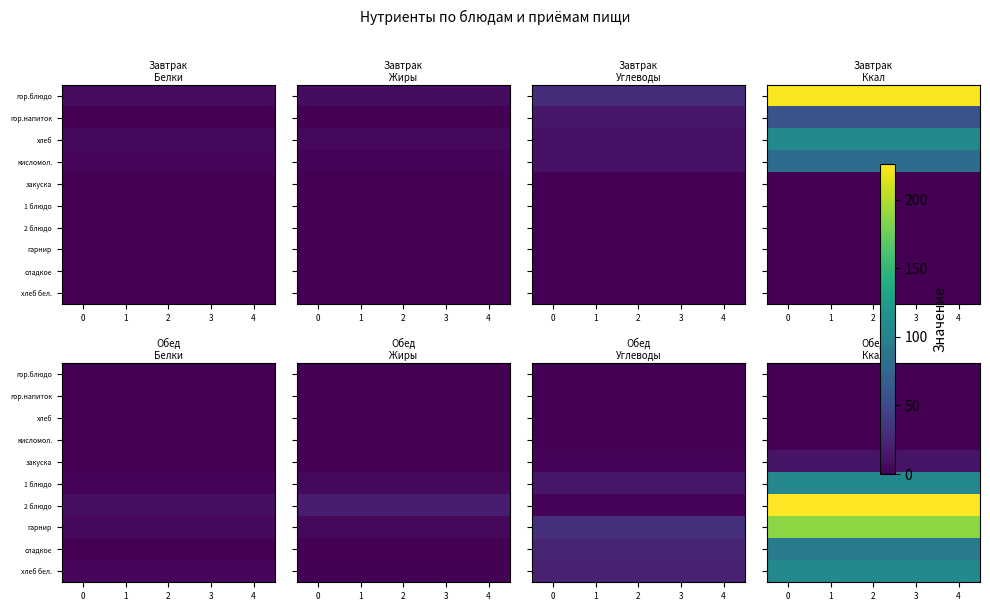

The value of хлеб бел. at 4 is 50.8. True or false?

False